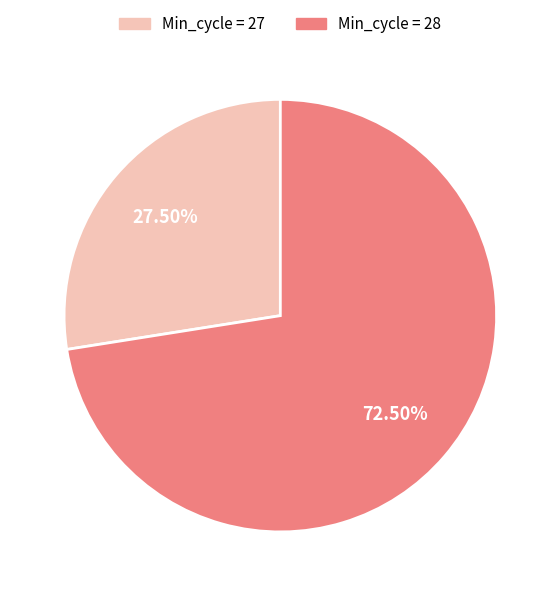

Does any single category account for the majority?

Yes